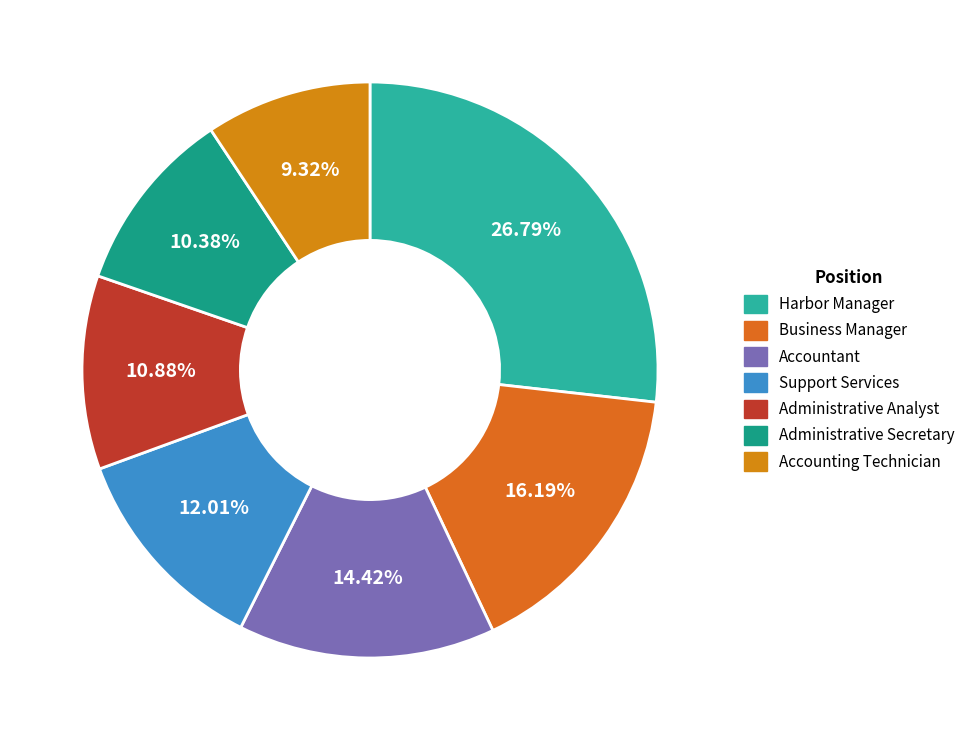

Is the sum of Business Manager and Administrative Analyst greater than half?

No